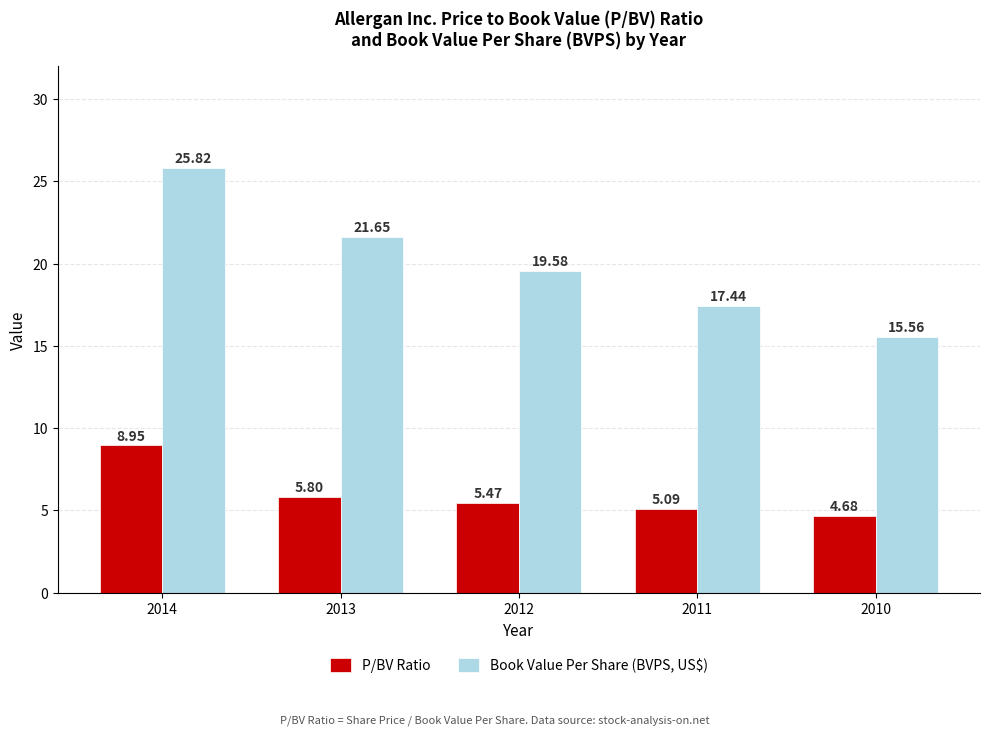

What is the value of the Book Value Per Share (BVPS, US$) bar at the 1st from the left?

25.8